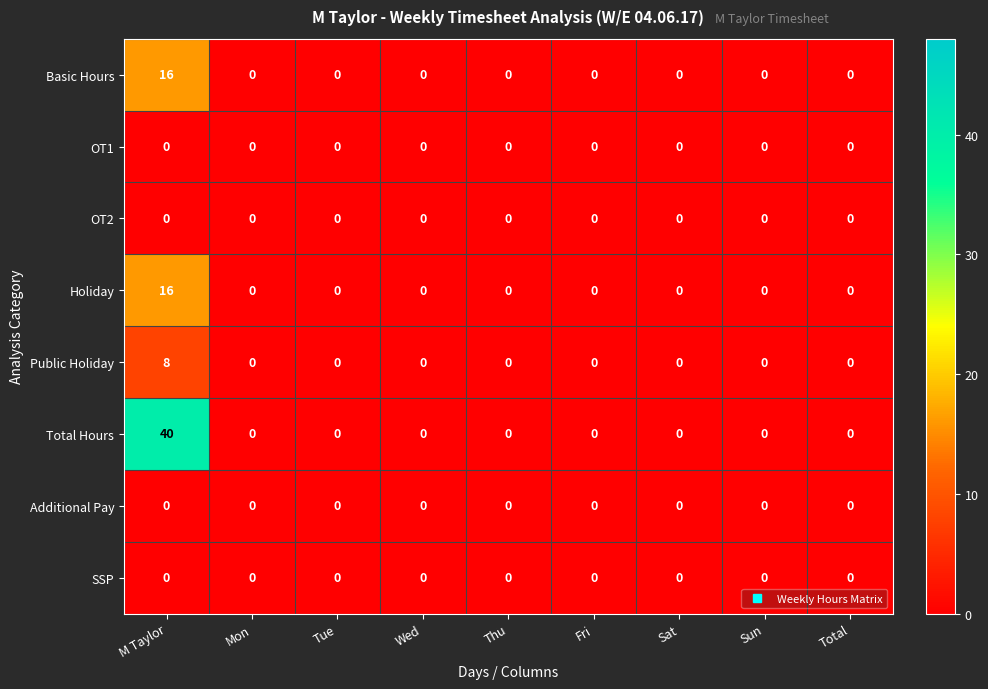

What is the difference between the maximum and second lowest values in the Holiday series?

16